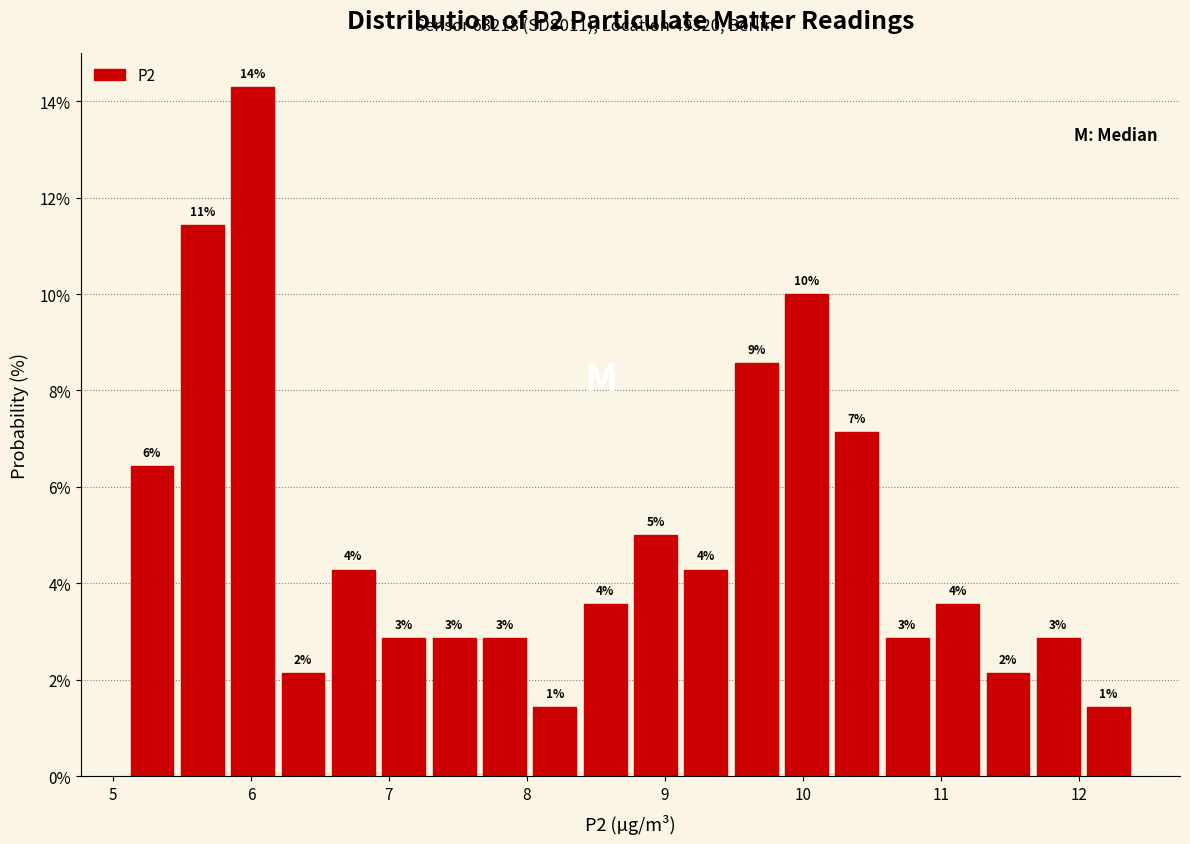

Around what value on the x-axis is the tallest bar? Give the approximate position of its centre, as read against the axis.

6.0